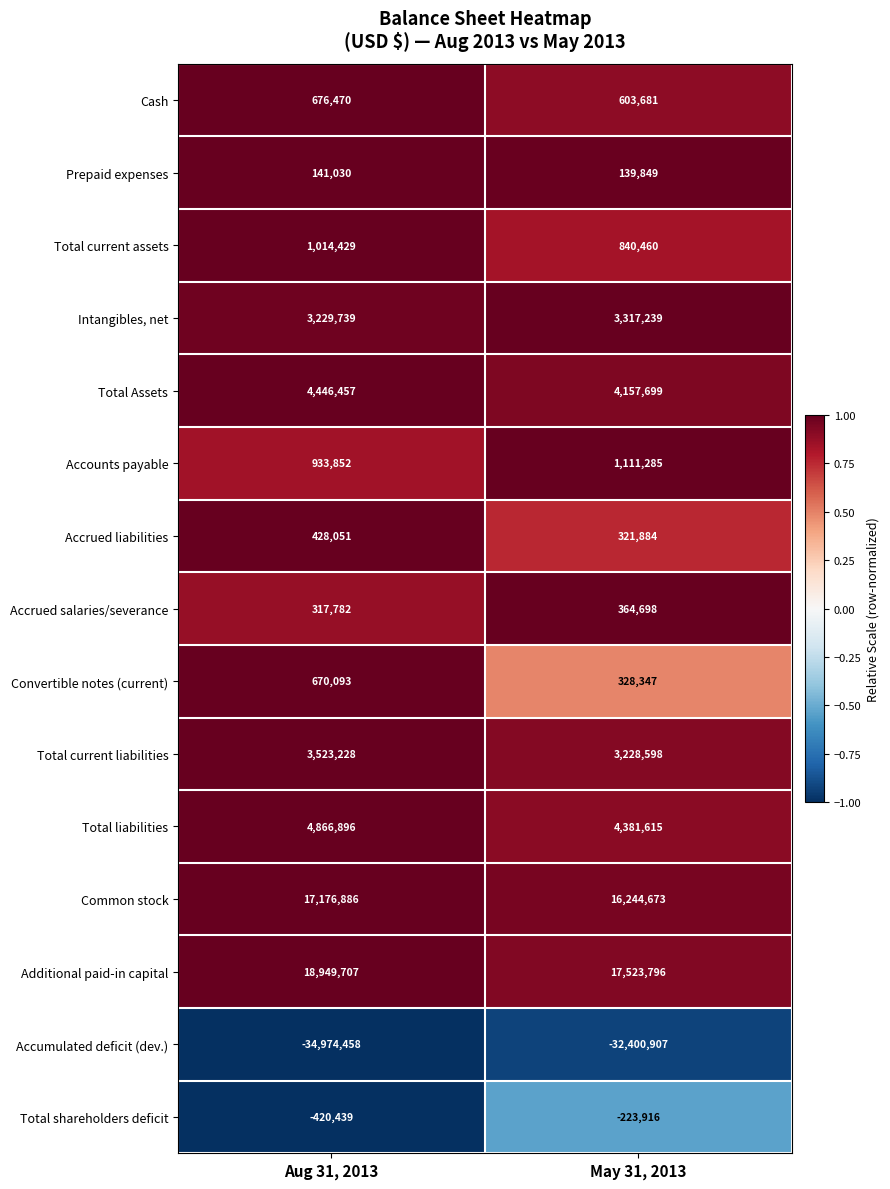

Reading left to right, extract all data points from this chart.

Cash: 676470	603681
Prepaid expenses: 141030	139849
Total current assets: 1014429	840460
Intangibles, net: 3229739	3317239
Total Assets: 4446457	4157699
Accounts payable: 933852	1111285
Accrued liabilities: 428051	321884
Accrued salaries/severance: 317782	364698
Convertible notes (current): 670093	328347
Total current liabilities: 3523228	3228598
Total liabilities: 4866896	4381615
Common stock: 17176886	16244673
Additional paid-in capital: 18949707	17523796
Accumulated deficit (dev.): -34974458	-32400907
Total shareholders deficit: -420439	-223916